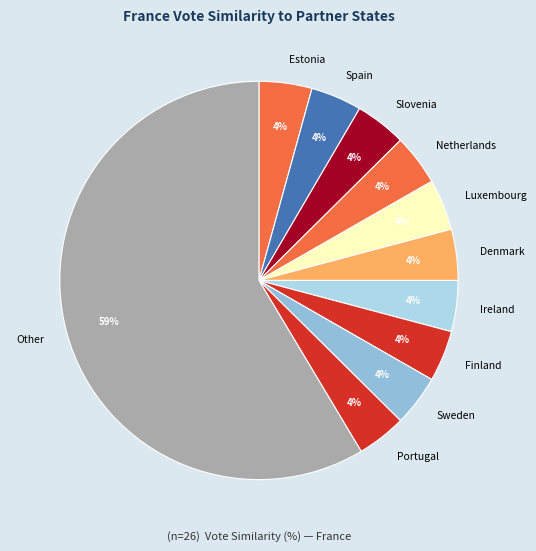

To the nearest percent, what portion does Estonia represent?

4%